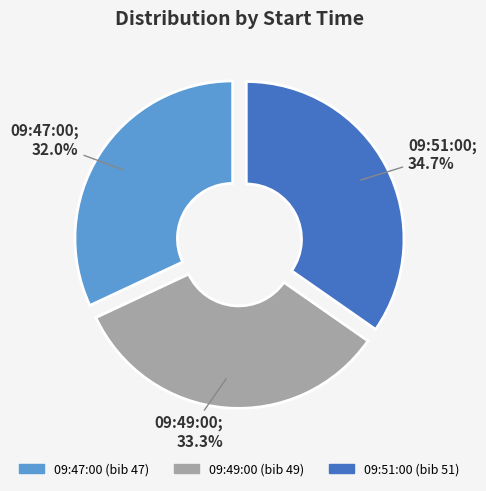

What percentage do 09:51:00 and 09:47:00 together represent?

66.7%